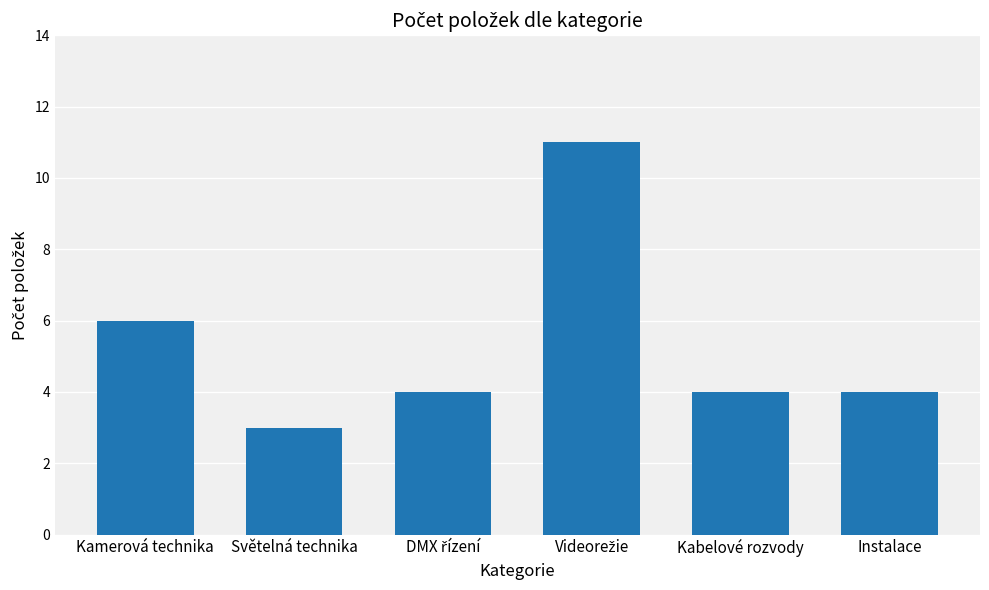

At which label is the value closest to 7?

Kamerová technika